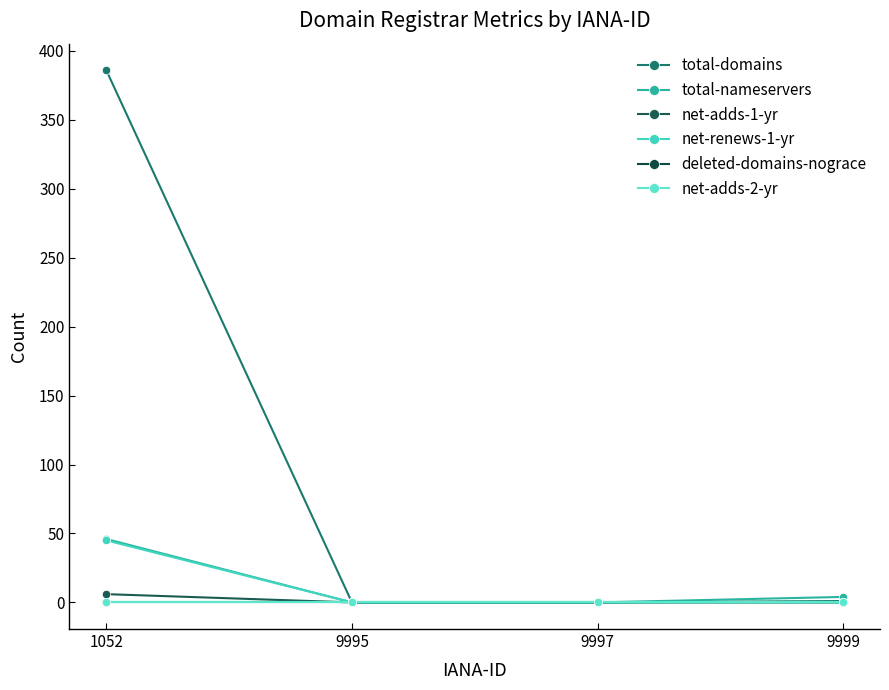

Is this an area chart (filled region under the line)?

No